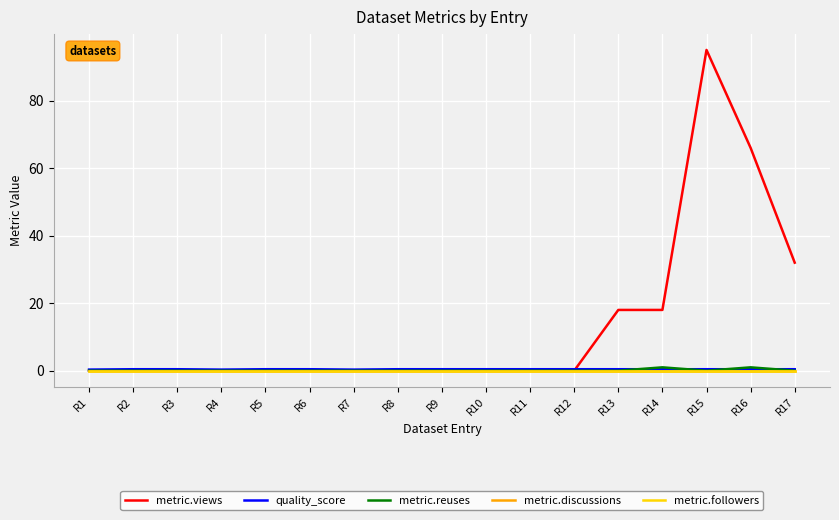

What is the difference between the highest and lowest values at R12?

0.4